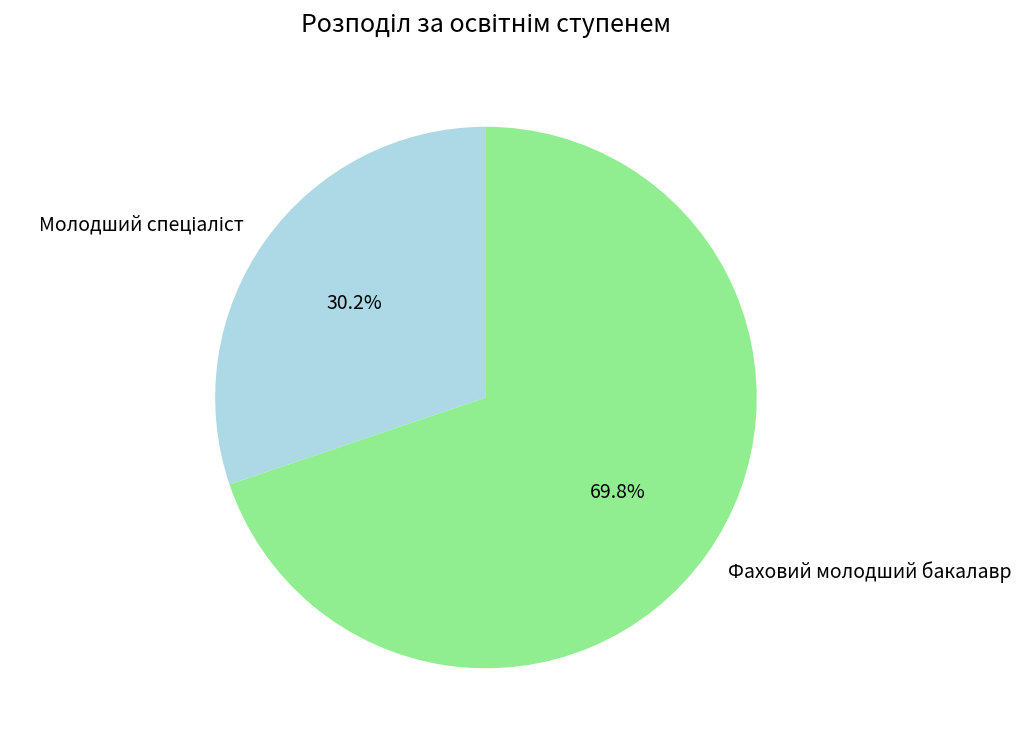

True or false: Фаховий молодший бакалавр accounts for 75% of the total.

False